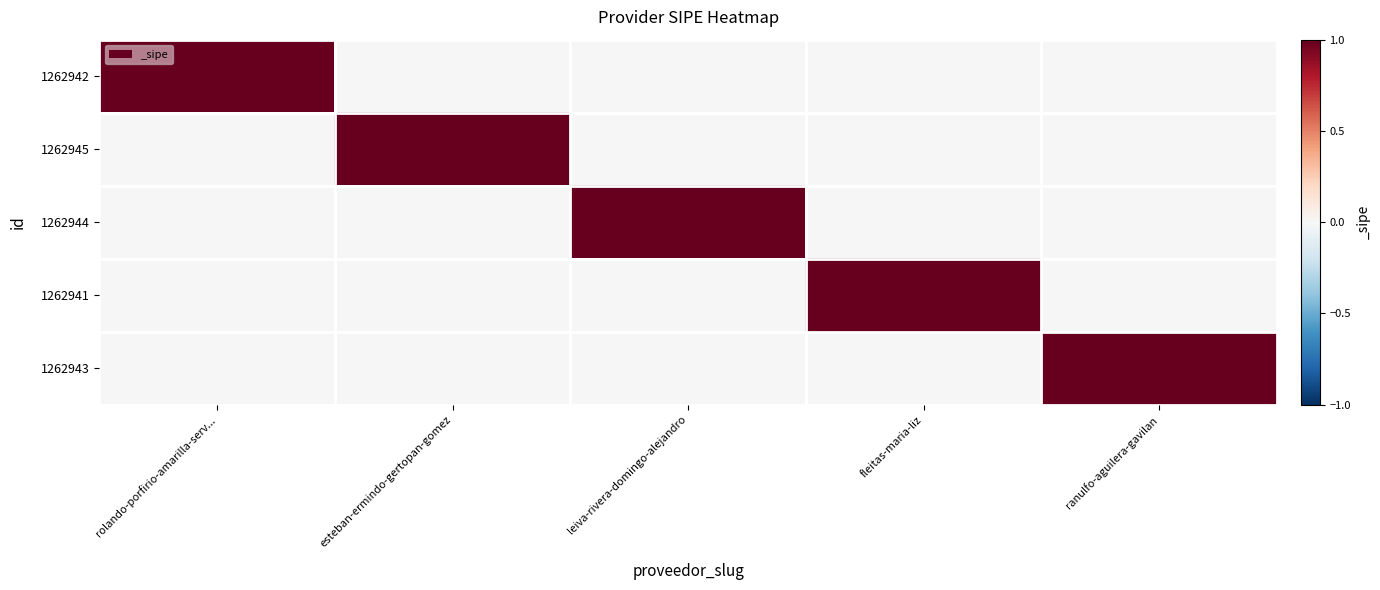

Count the number of data series in this chart.

5